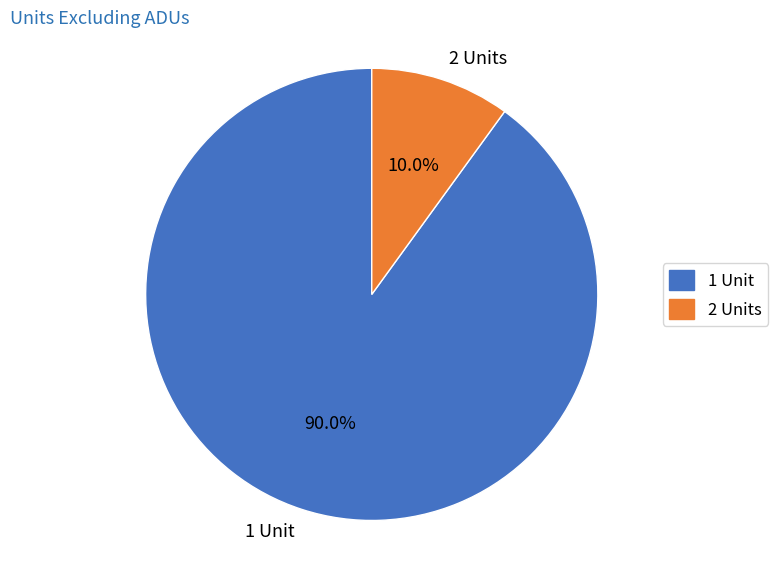

Which category has the biggest portion of the pie?

1 Unit